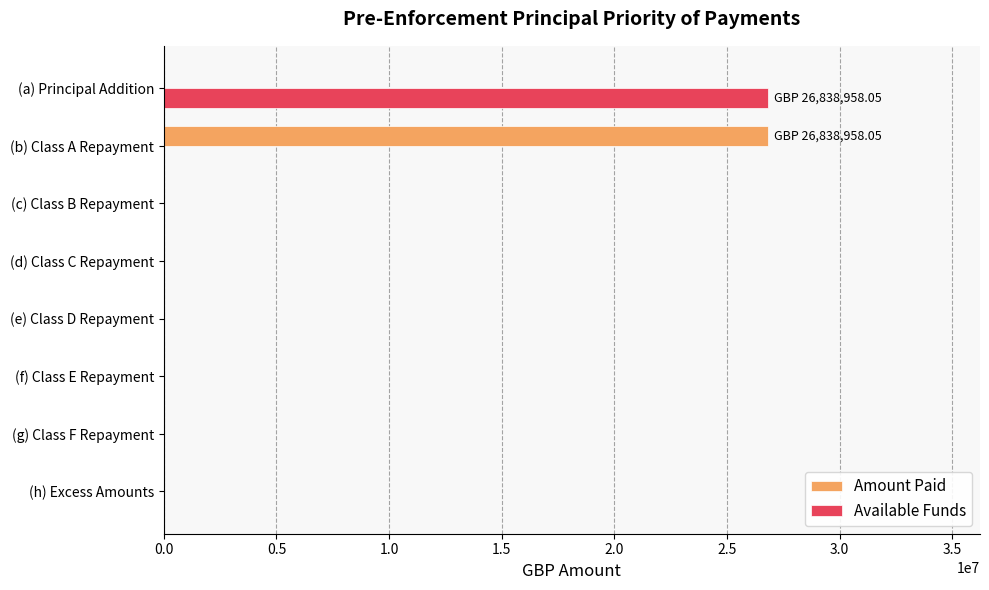

What is the sum of all Available Funds values?

26838958.1